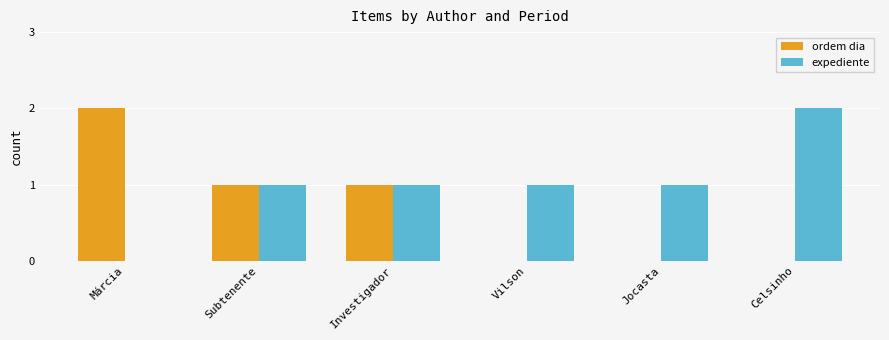

How many data points does each series have?

6